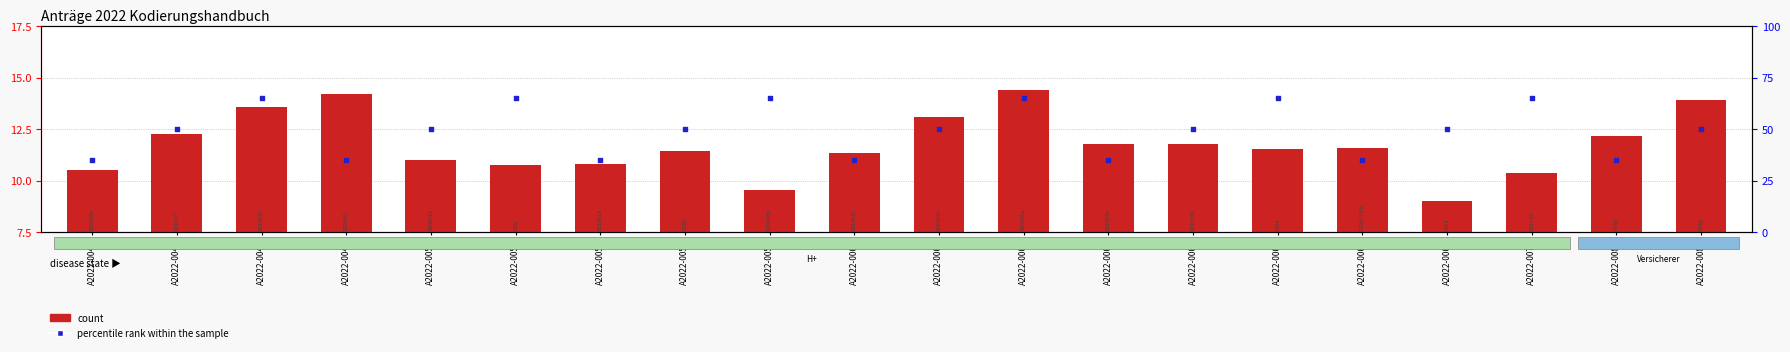

Which series reaches the minimum Y coordinate?

count